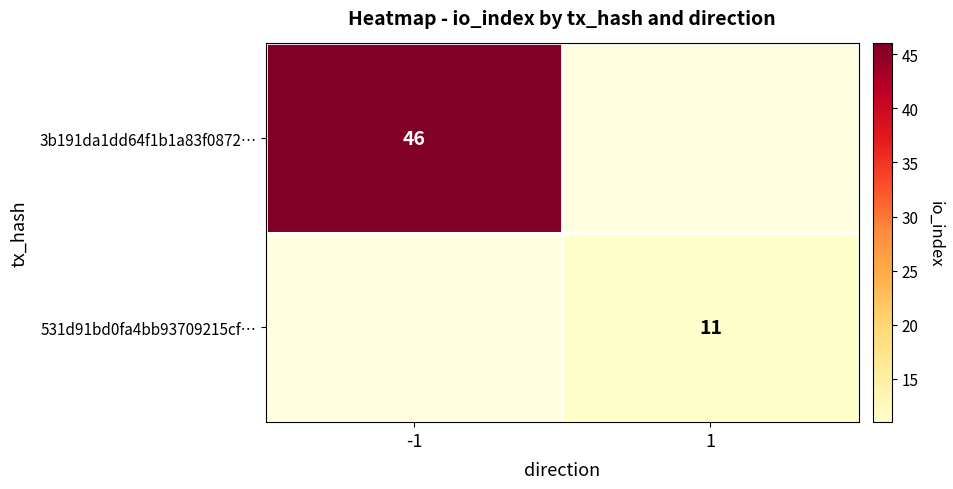

The 3b191da1dd64f1b1a83f0872… series shows 68 at -1. True or false?

False